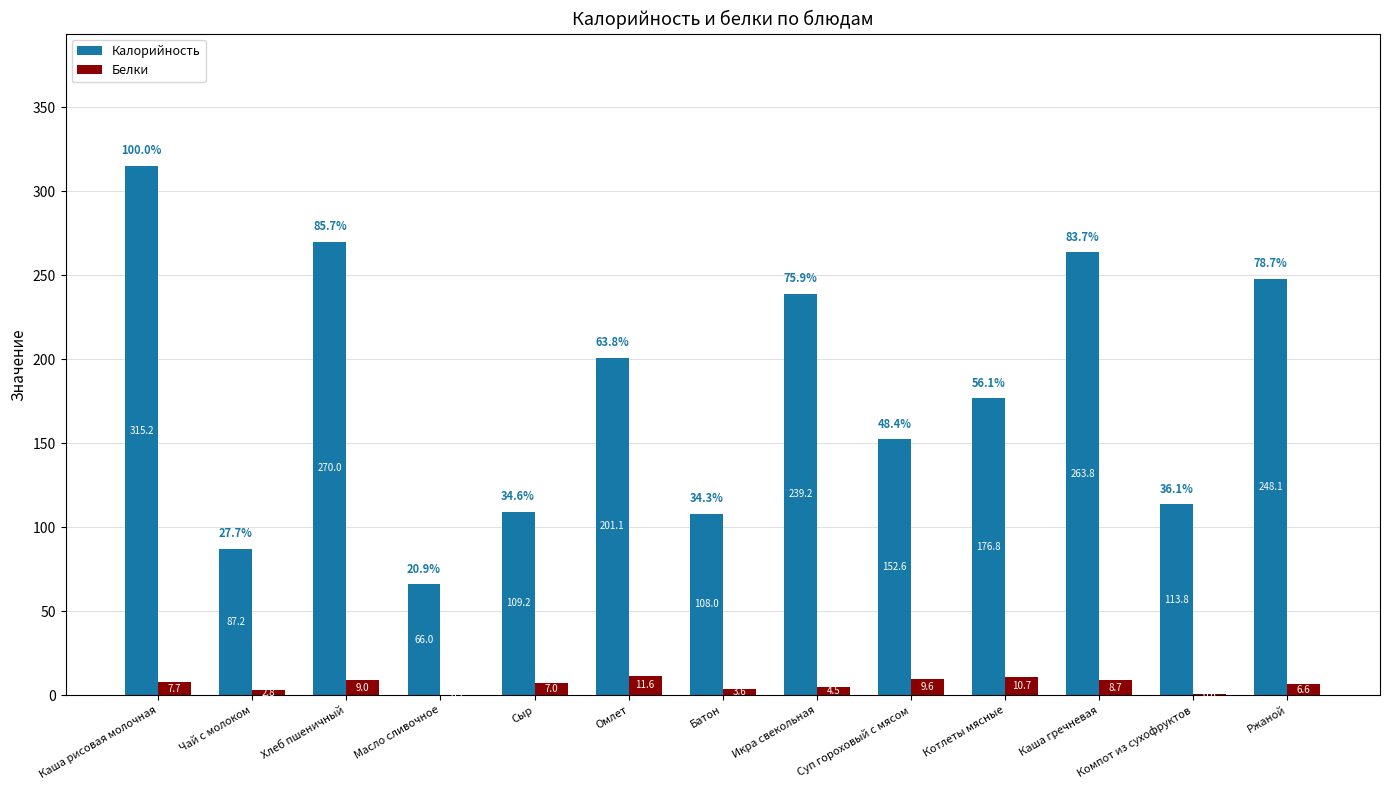

What is the maximum value shown in the chart?

315.2